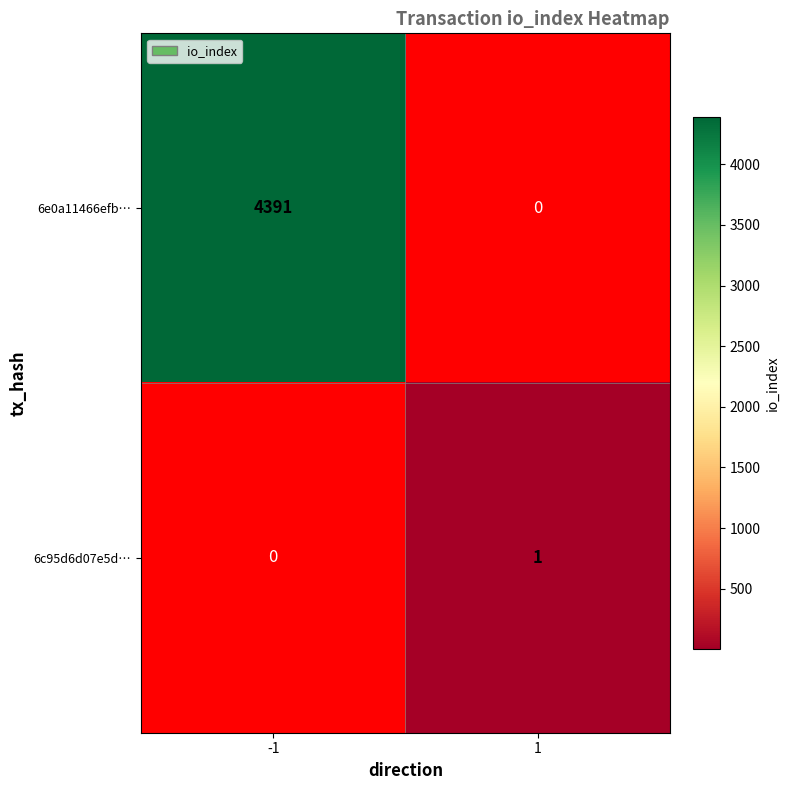

At how many categories does at least one series exceed 1425?

1